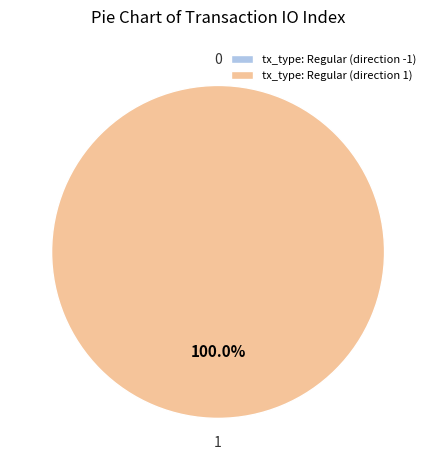

Rank the categories by value from highest to lowest.

tx_type: Regular (direction 1), tx_type: Regular (direction -1)